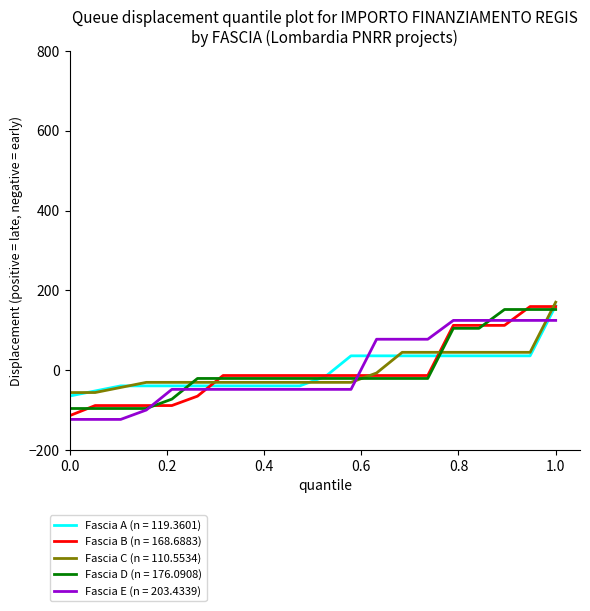

What is the highest value of the Fascia E (n = 203.4339) series?

124.7